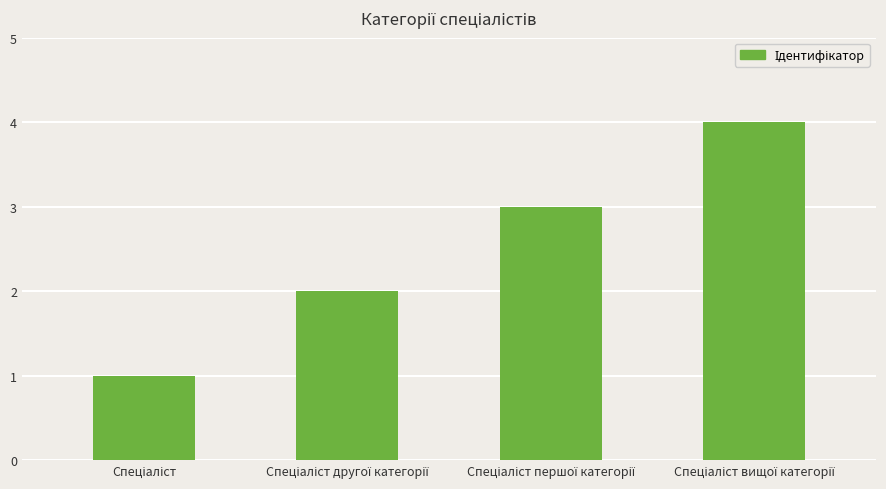

What is the maximum value shown in the chart?

4